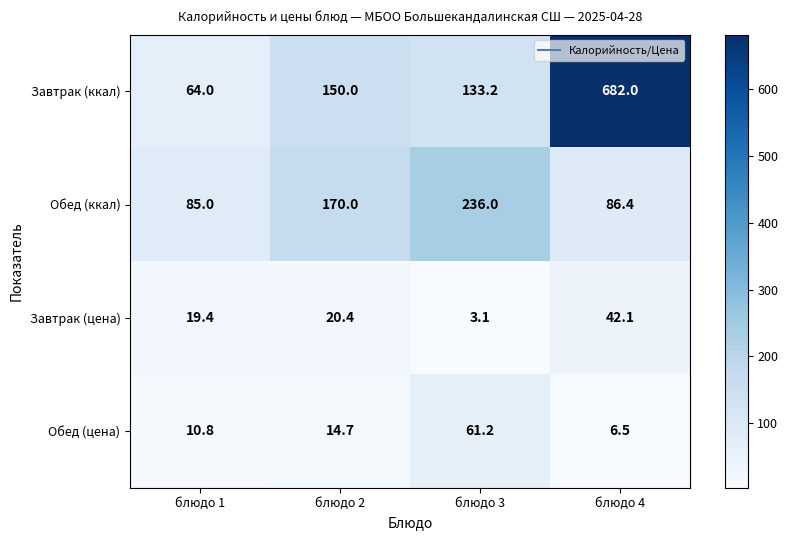

At which category is the sum across all series the highest?

блюдо 4